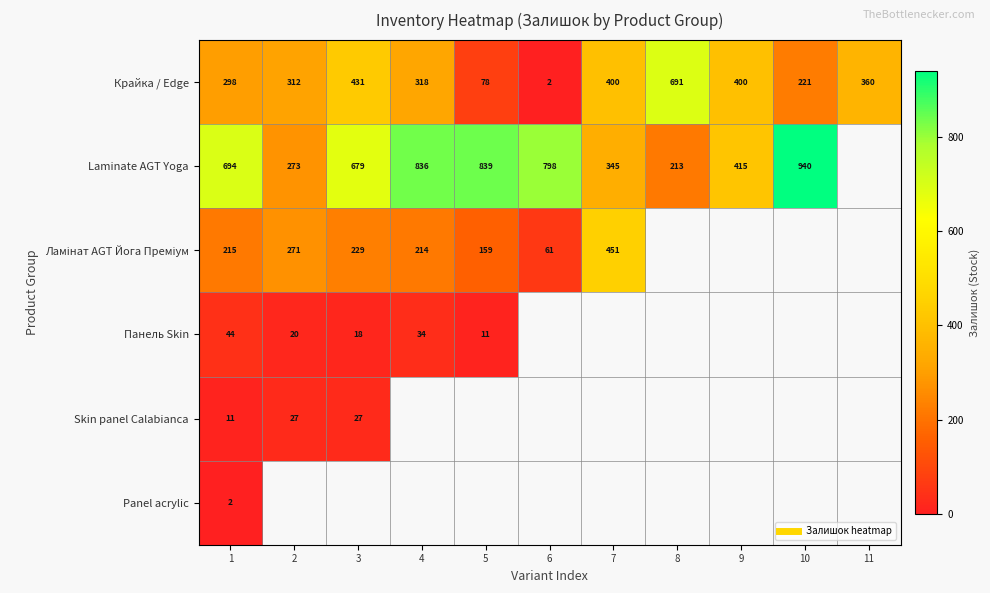

How many data points does each series have?

11